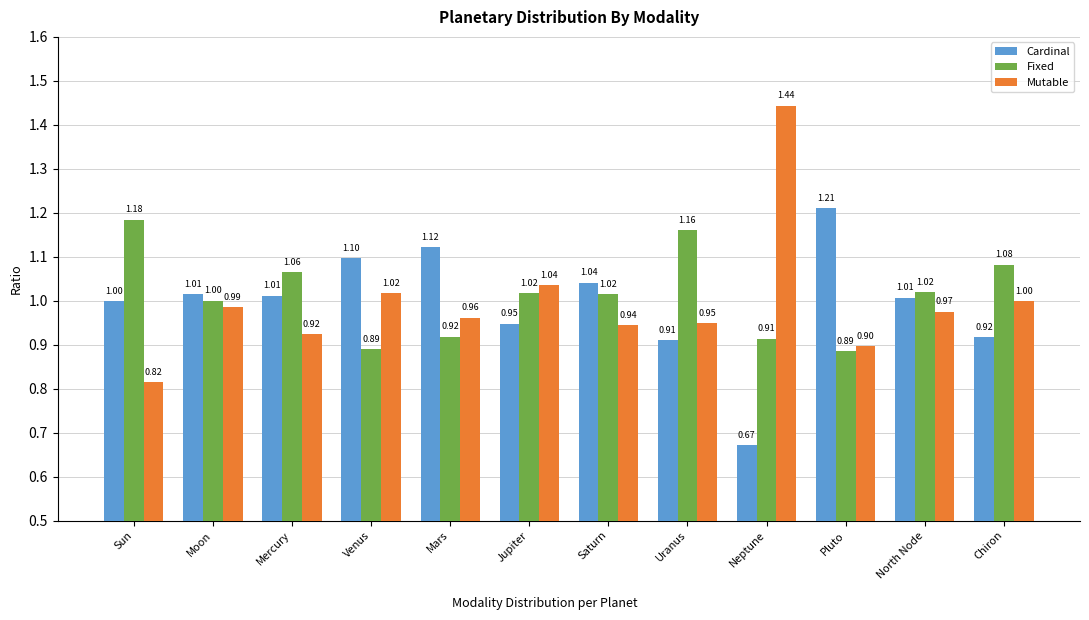

Where is Cardinal nearest to the value 0?

Neptune